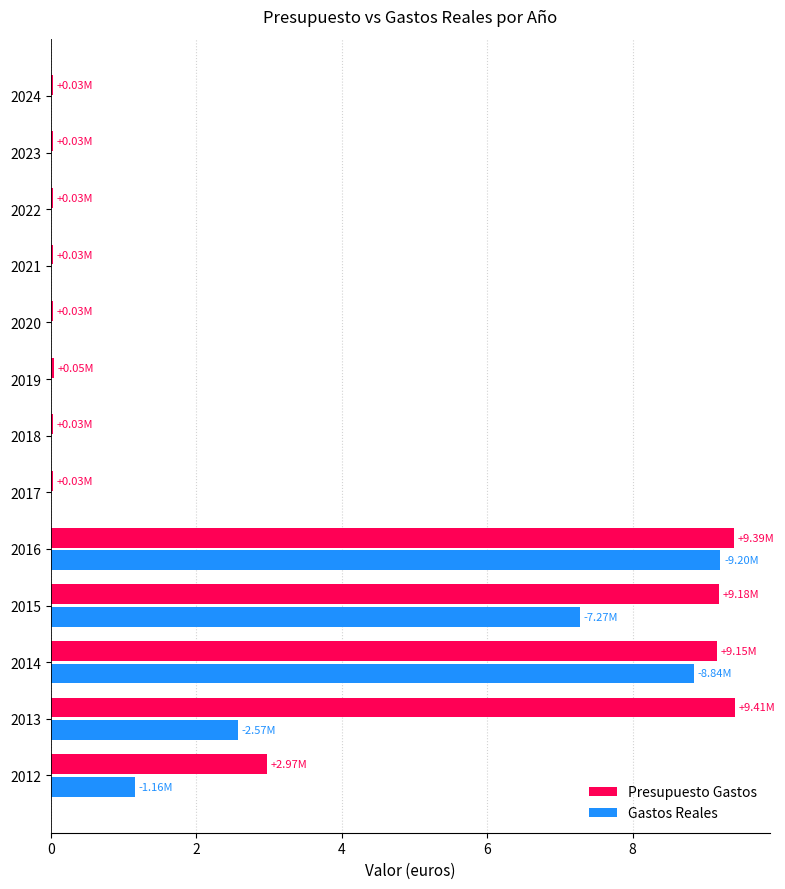

Between 2015 and 2018, which series saw the biggest shift?

Presupuesto Gastos